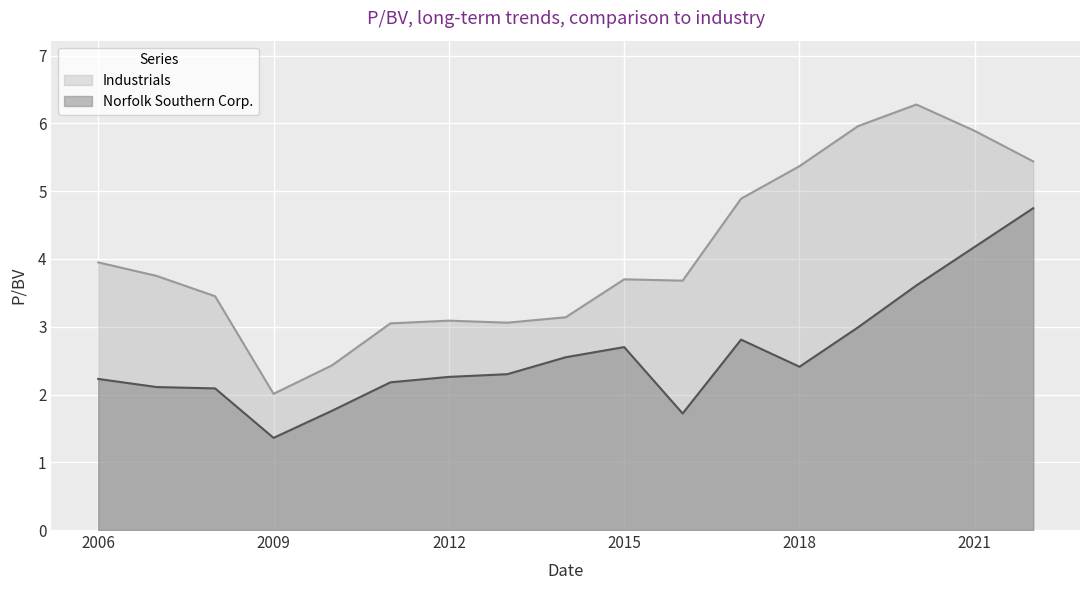

Which series has the largest range (max minus min)?

Industrials